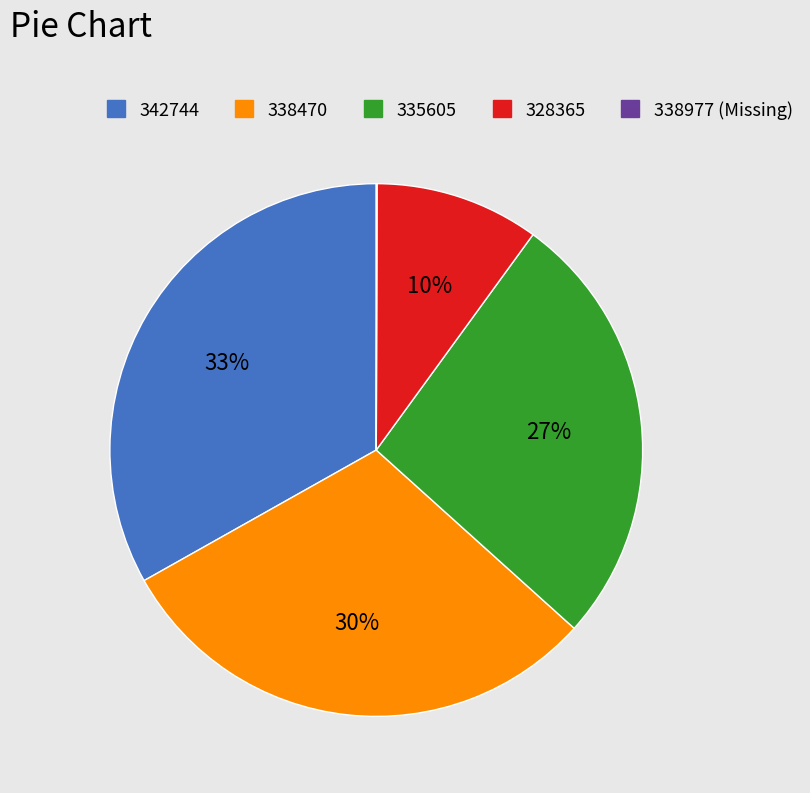

Is there a majority slice in this chart?

No